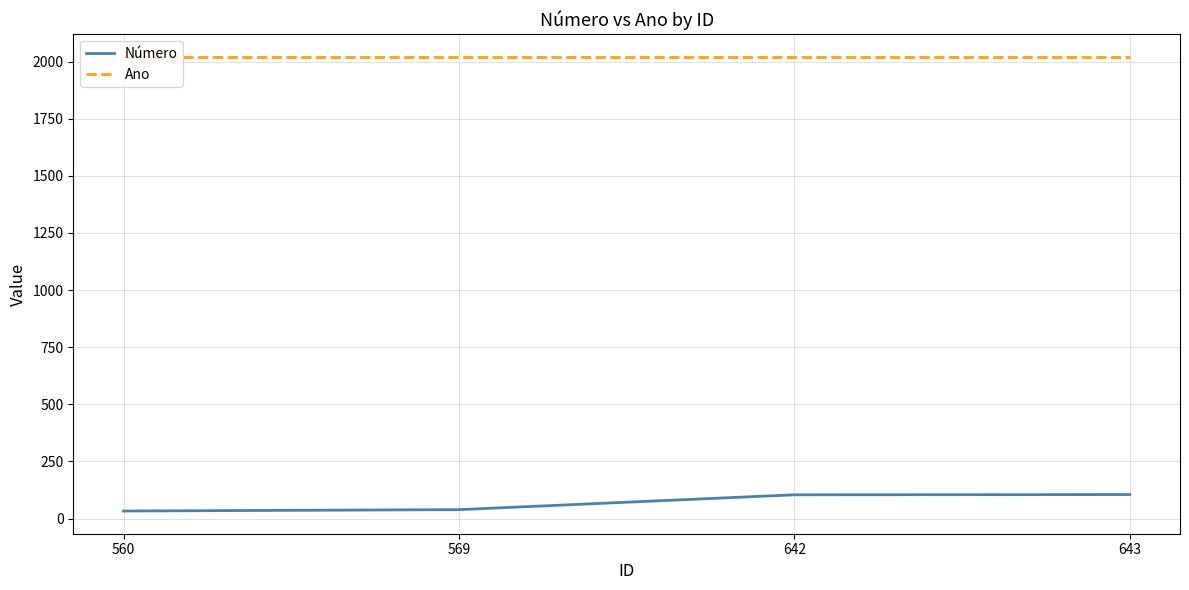

List the series in order of their peak value, lowest first.

Número, Ano